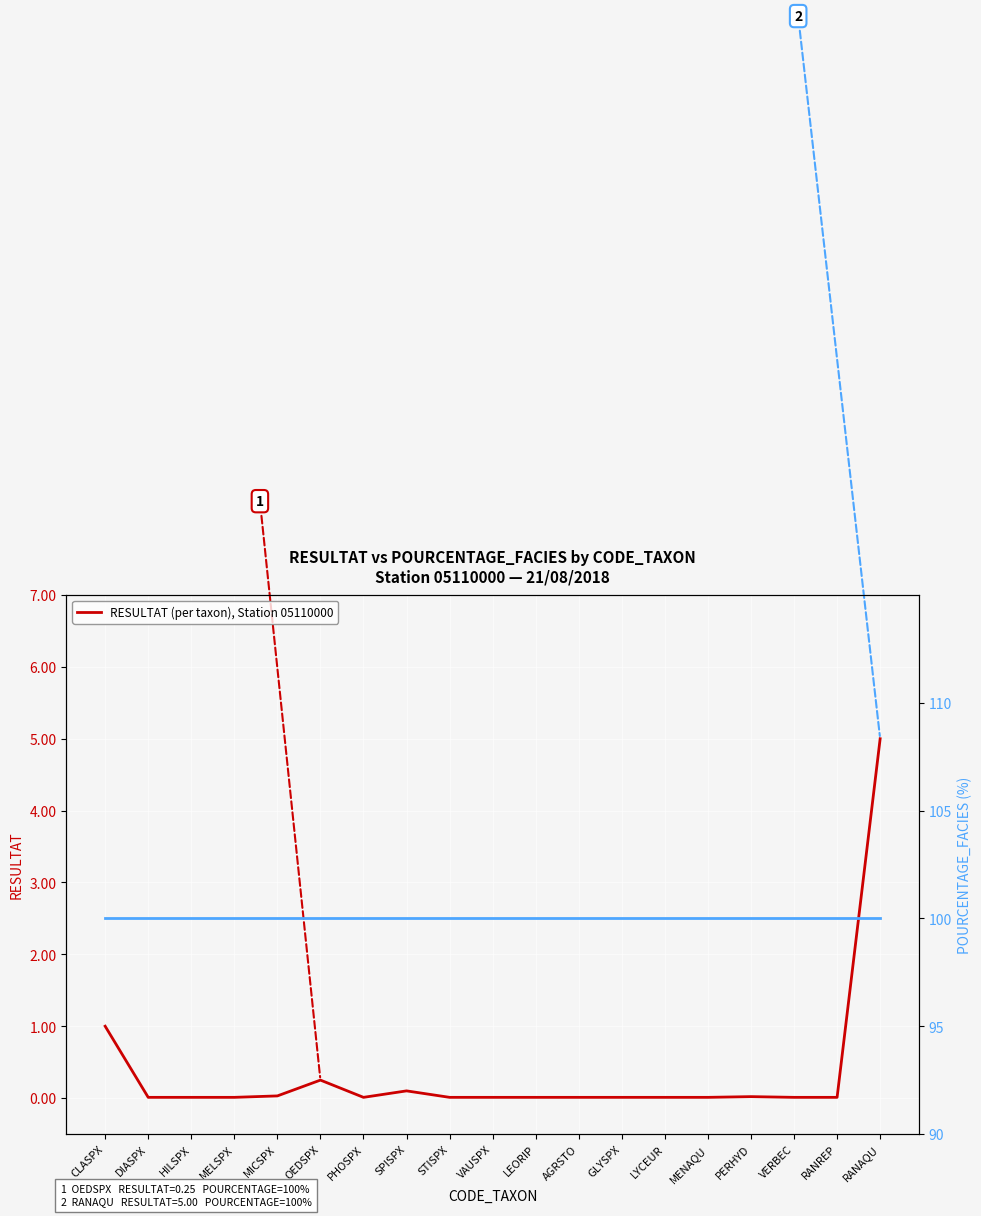

True or false: POURCENTAGE_FACIES (right axis) and POURCENTAGE_FACIES: average facies cover (%) intersect in this chart.

False